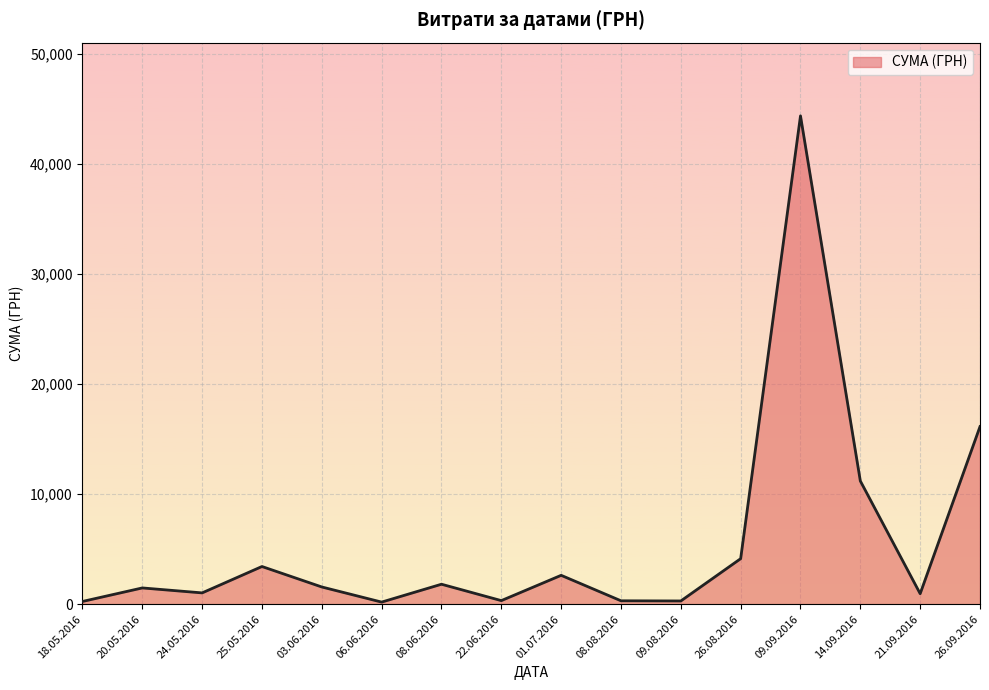

At which category does the data reach its first local peak?

20.05.2016